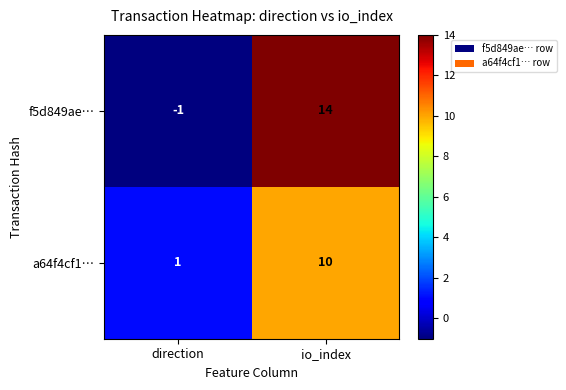

Count the number of categories in the chart.

2